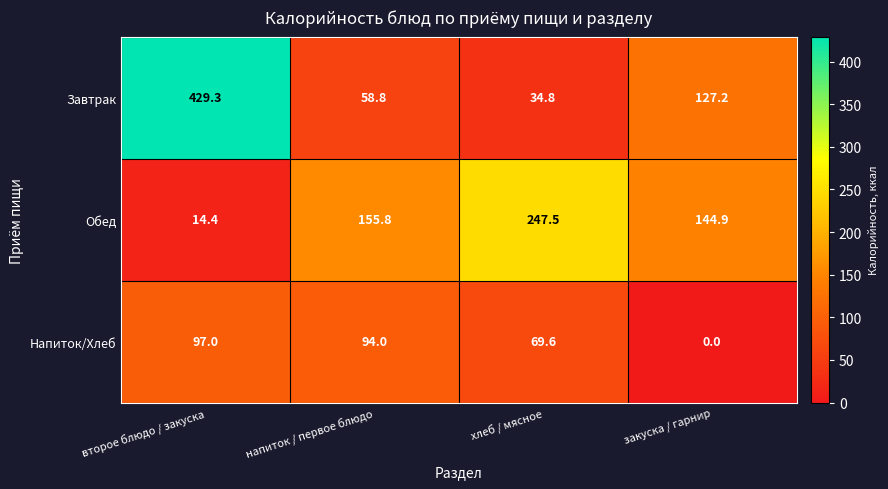

Which category has the lowest value in the Обед series?

второе блюдо / закуска